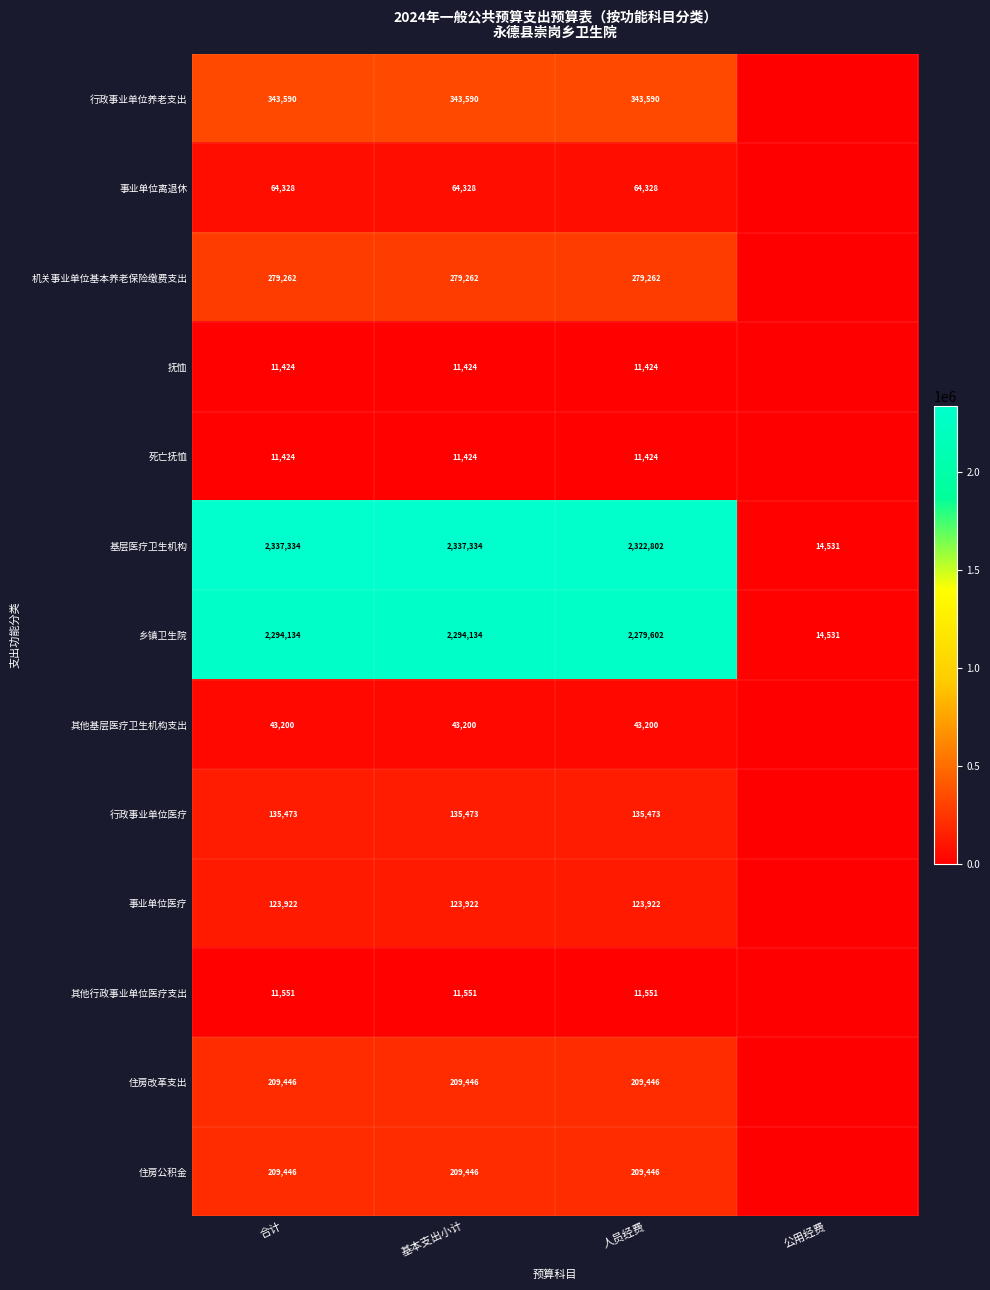

The 其他行政事业单位医疗支出 series shows 18492 at 基本支出小计. True or false?

False